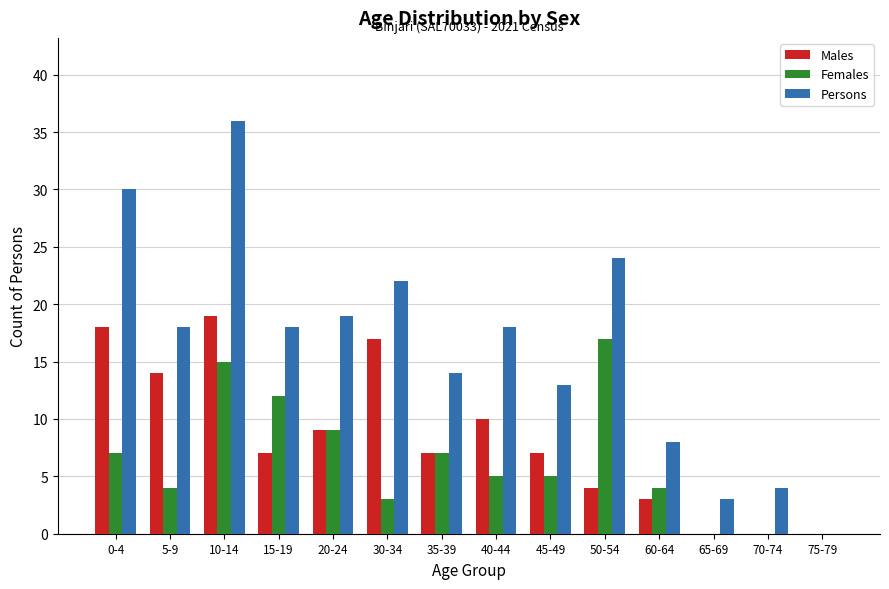

At which category is the sum across all series the highest?

10-14